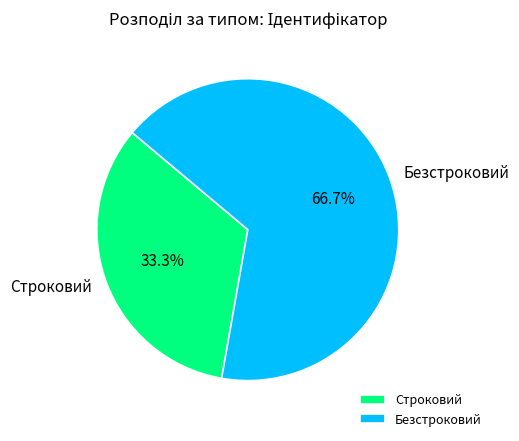

Which slice represents more than half of the pie?

Безстроковий